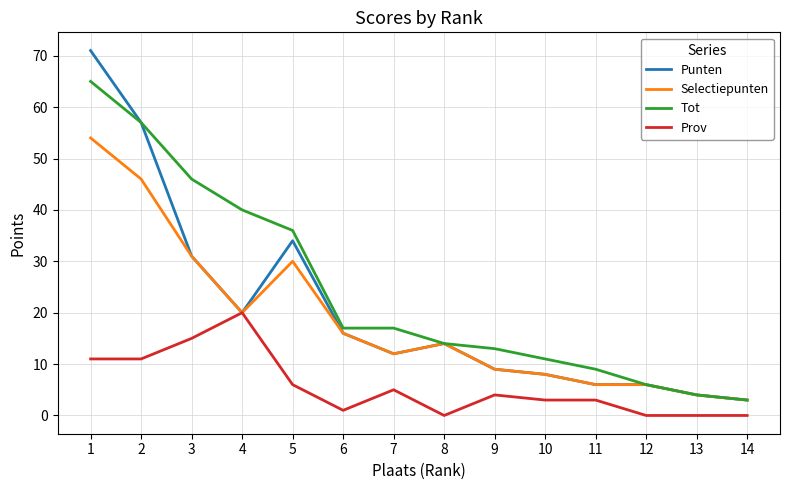

What is the difference between the second highest and second lowest values in the Prov series?

15